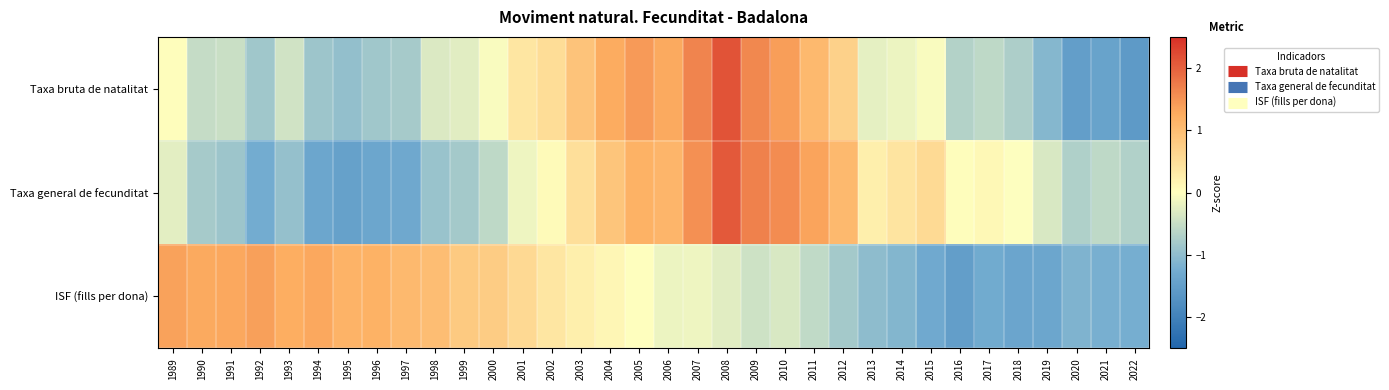

At 2003, list the series in order from largest to smallest.

Taxa bruta de natalitat, Taxa general de fecunditat, ISF (fills per dona)